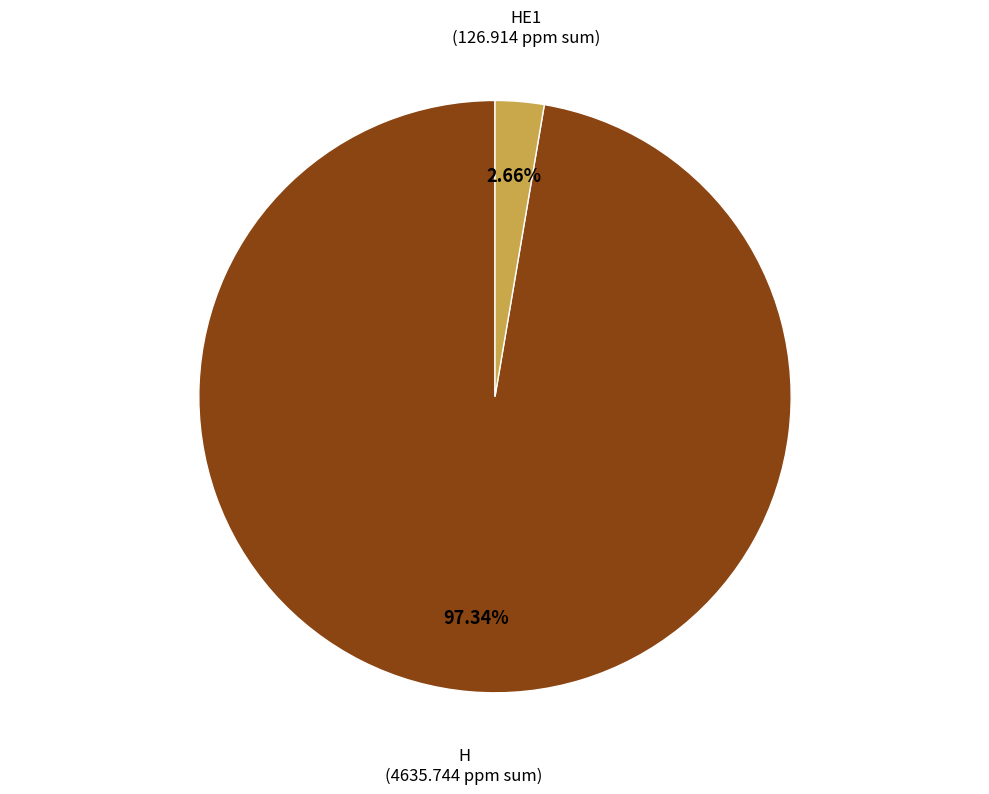

True or false: HE1 accounts for 9% of the total.

False